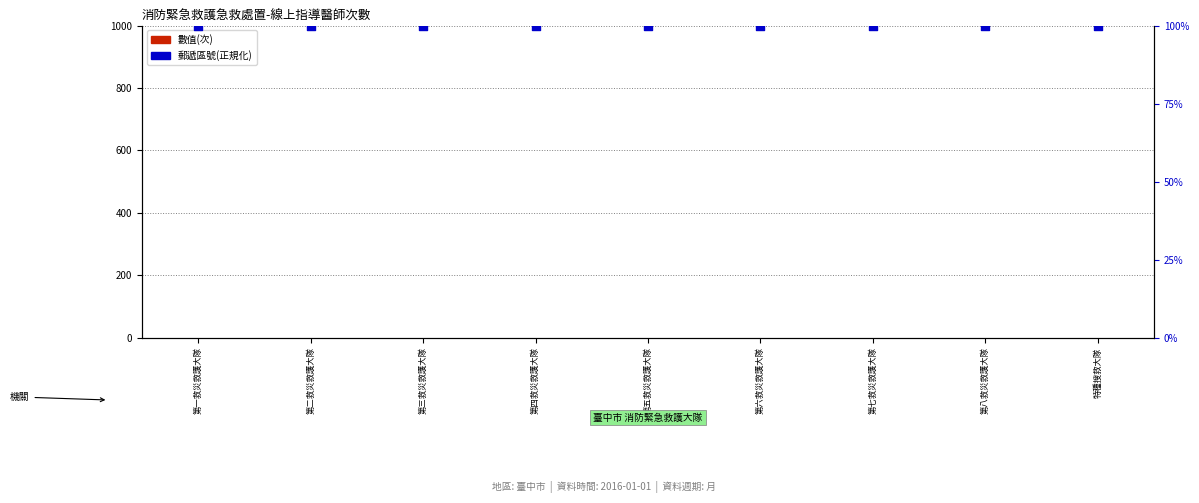

Which series has the largest total across all categories?

郵遞區號 (正規化%)